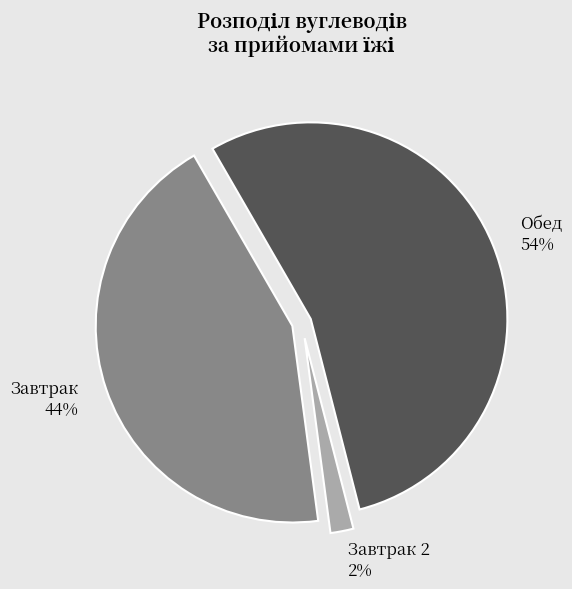

Is the sum of Обед and Завтрак greater than half?

Yes